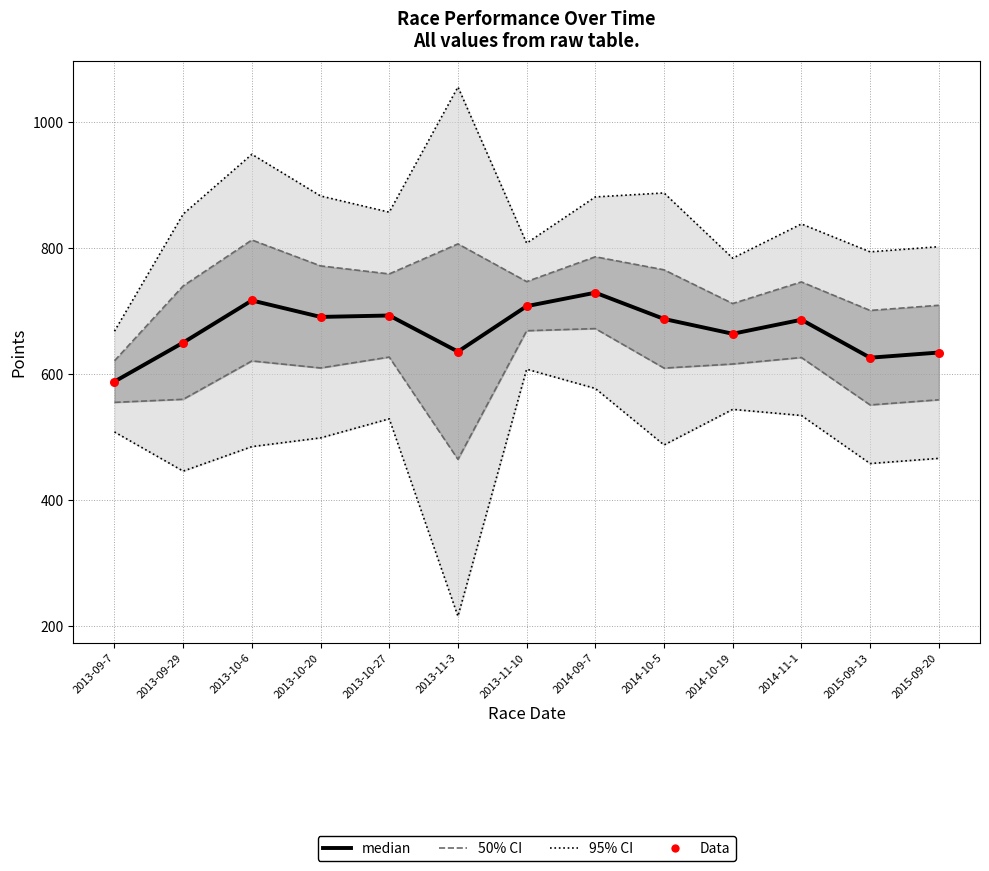

What is the total value across all series at 2013-09-29?

2895.8